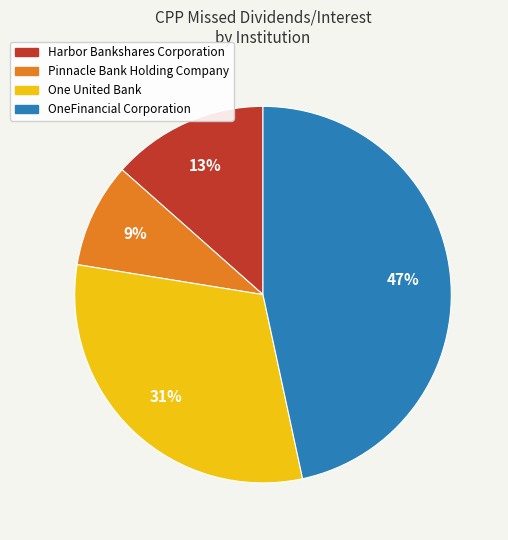

Does any single category account for the majority?

No